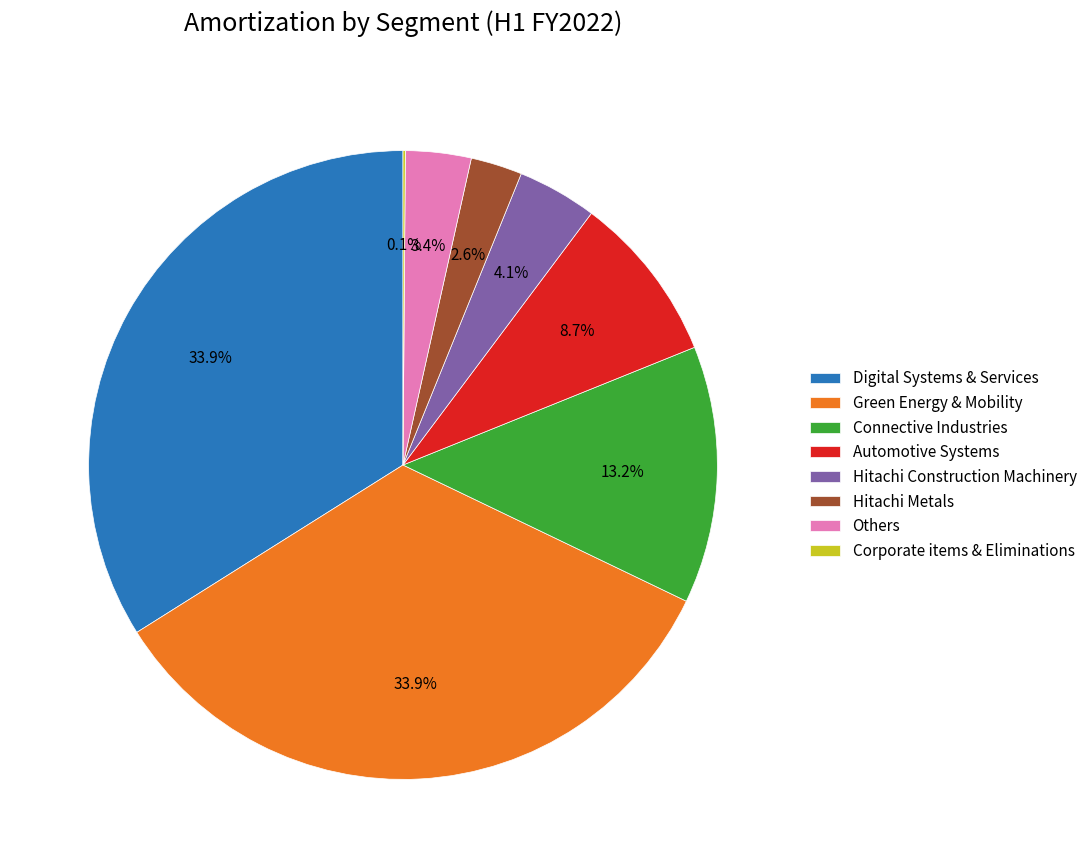

Approximately how many times larger is the value at Connective Industries compared to Automotive Systems?

1.5